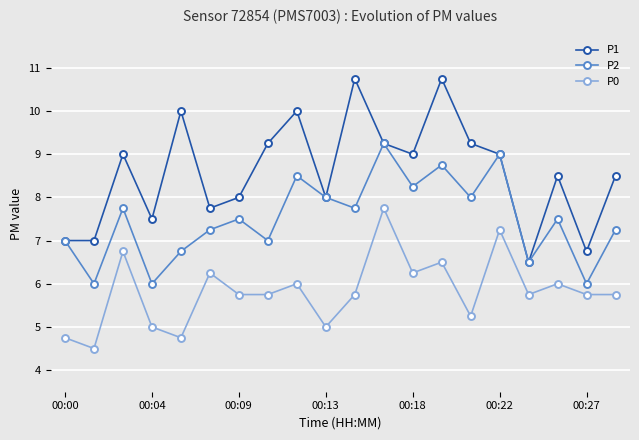

Which series has the largest range (max minus min)?

P1